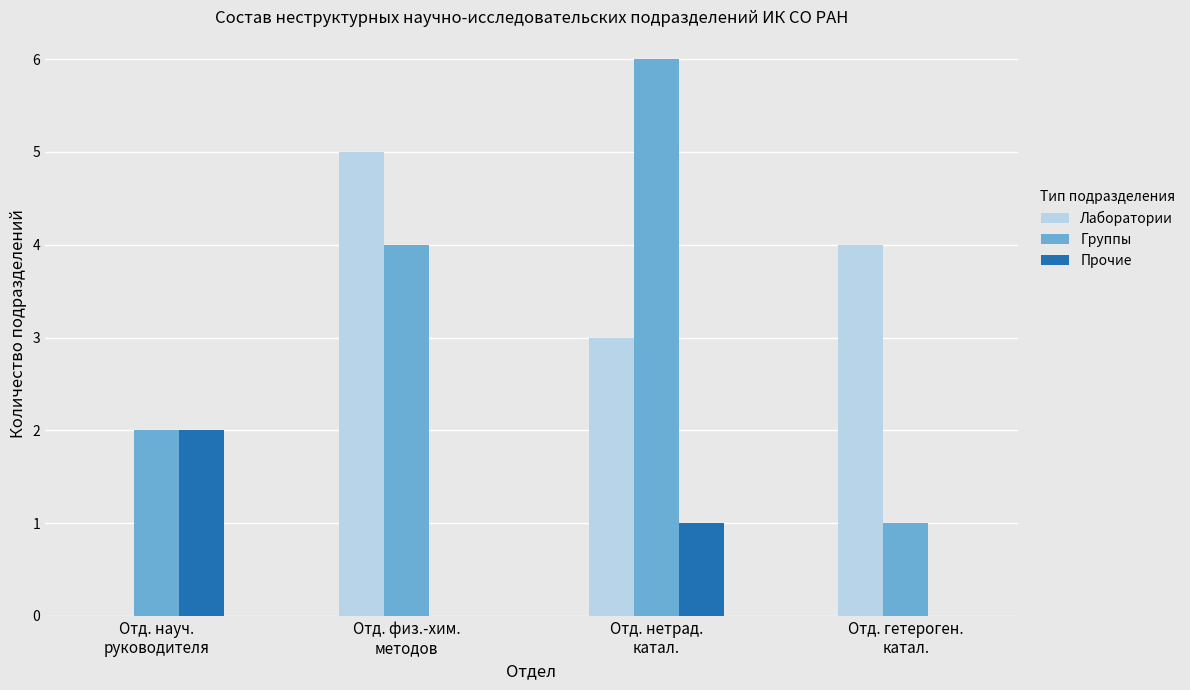

Read the Прочие value at Отд. науч.
руководителя.

2